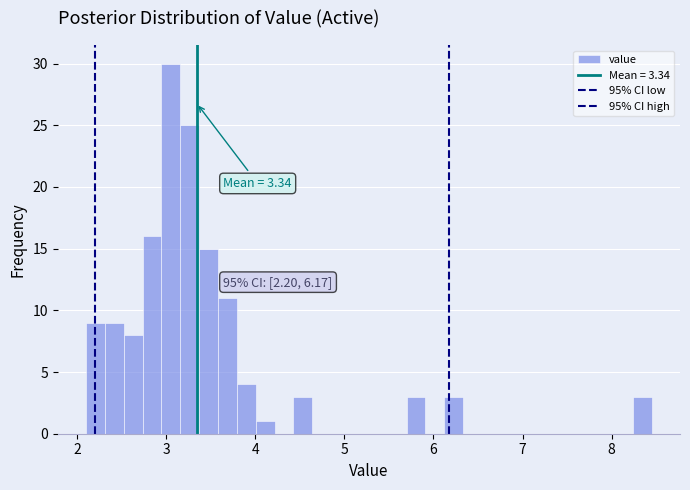

Around what value on the x-axis is the tallest bar? Give the approximate position of its centre, as read against the axis.

3.1